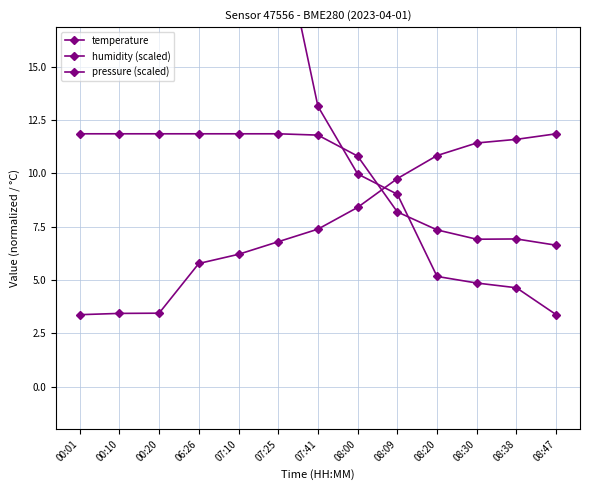

After their last crossing, which series has the higher values: humidity (scaled) or temperature?

temperature